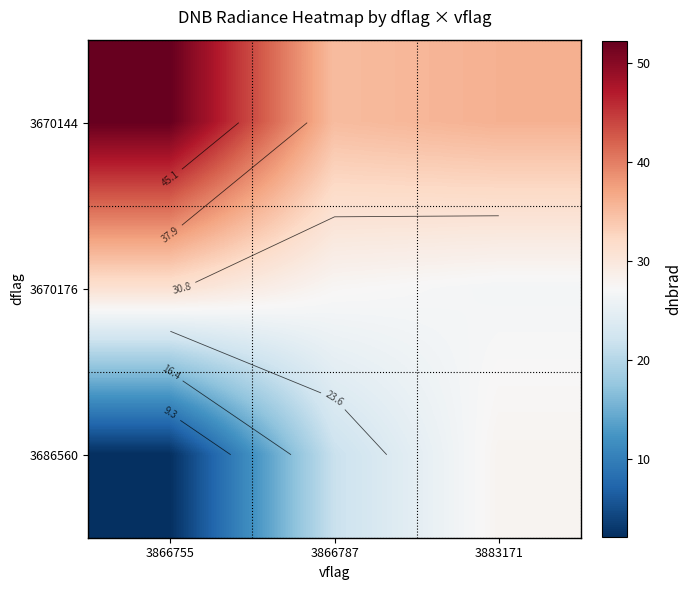

What is the total value across all series at 3866755?

85.4